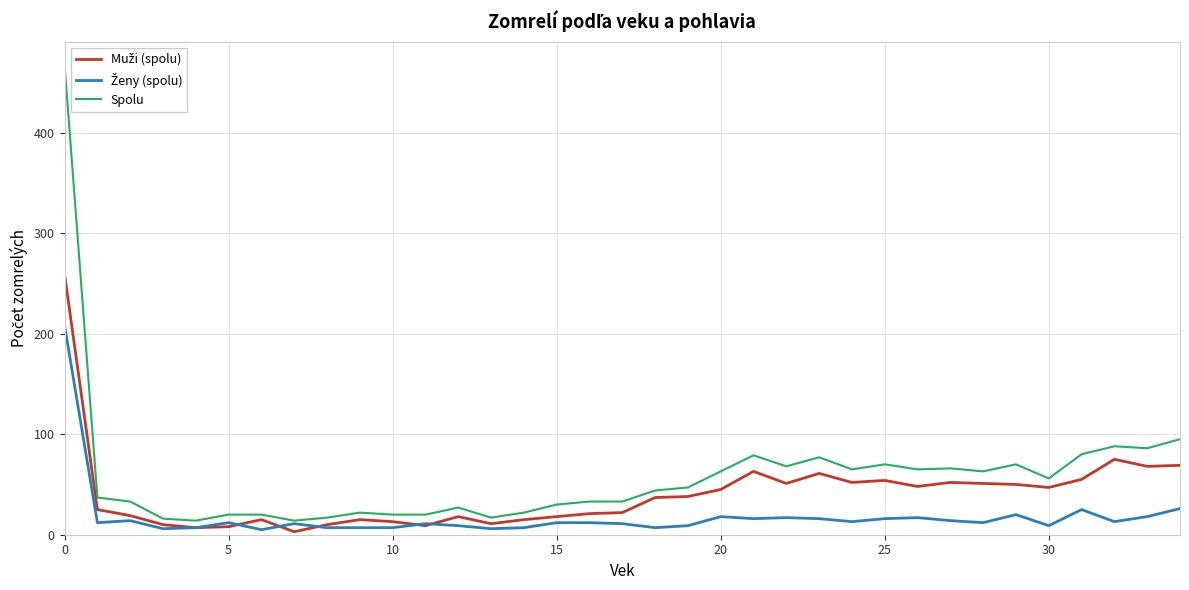

What is the lowest value of the Spolu series?

14